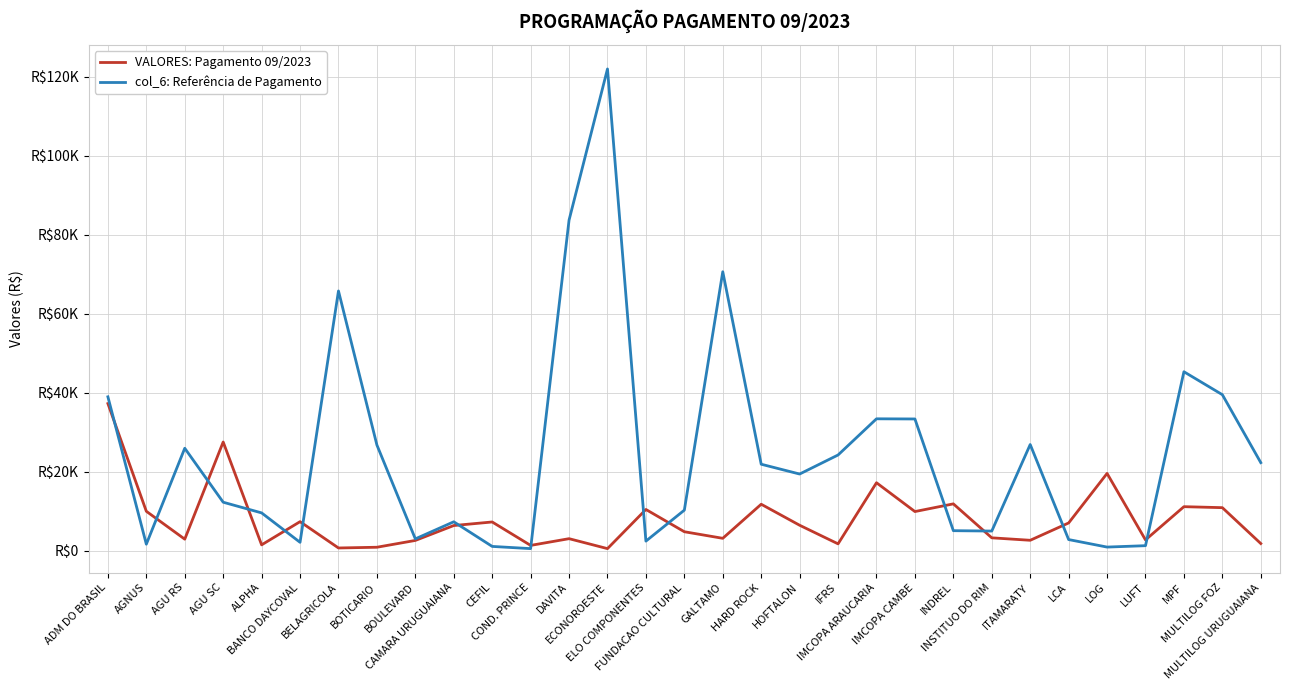

What are all the series names shown in the legend?

VALORES: Pagamento 09/2023, col_6: Referência de Pagamento